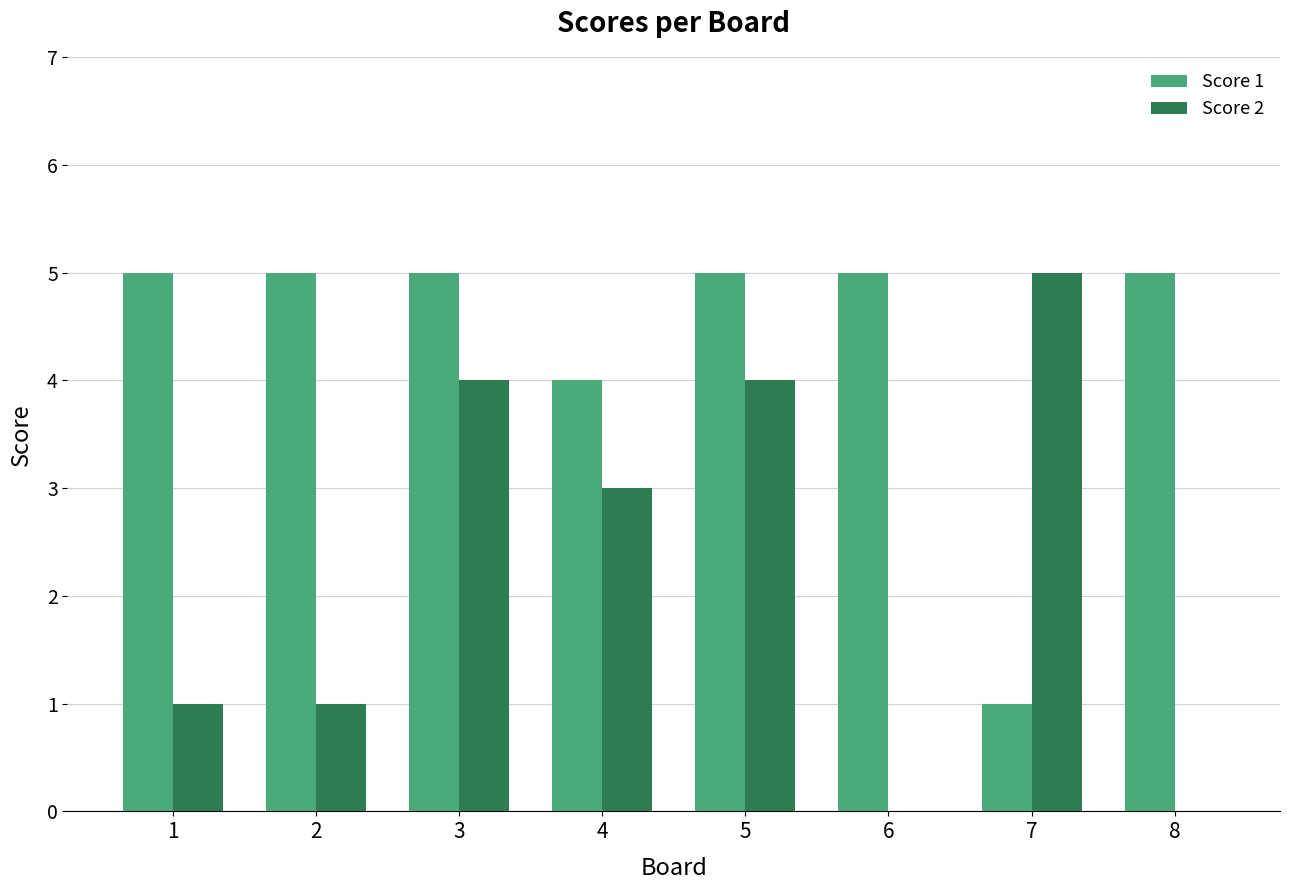

Which series changed the most between 3 and 8?

Score 2